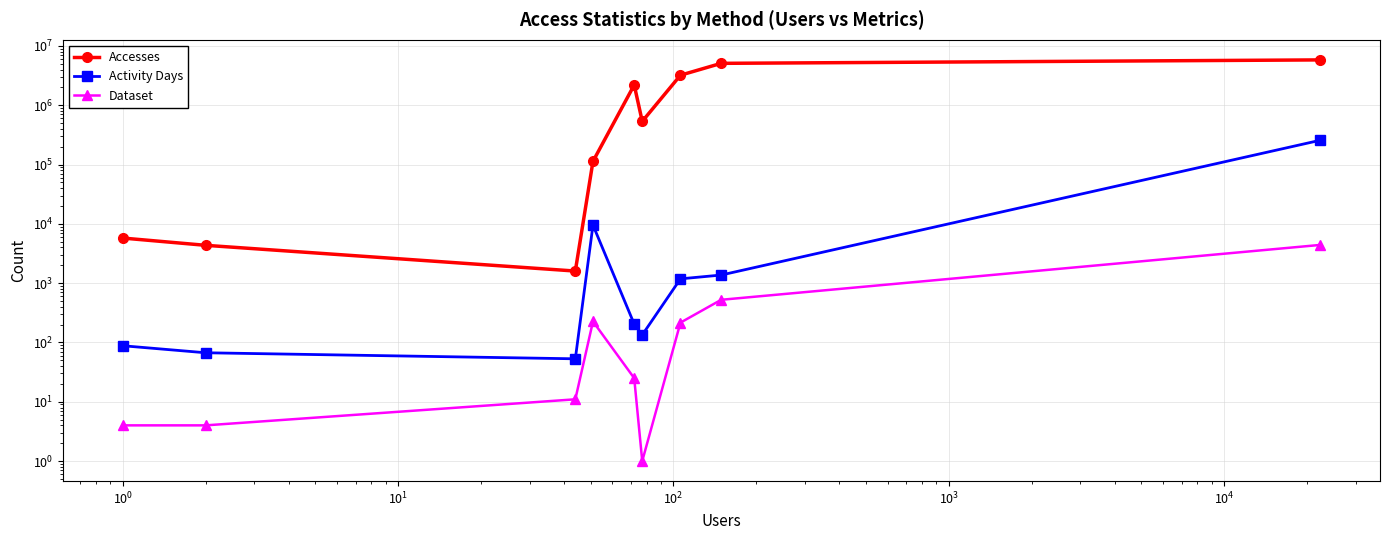

True or false: Activity Days and Dataset intersect in this chart.

False